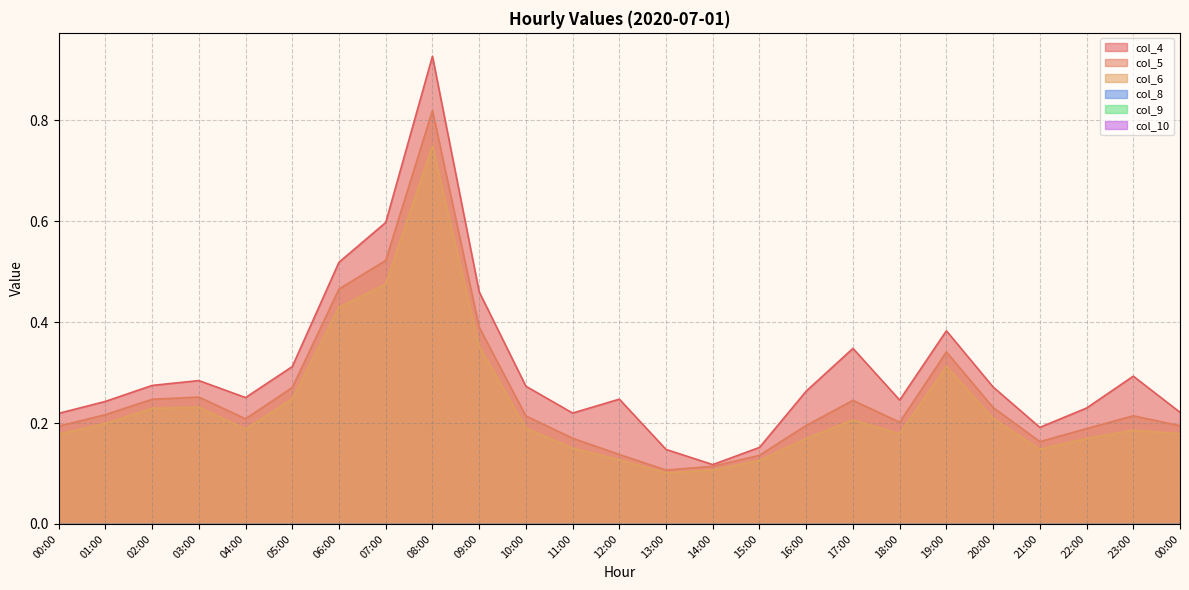

Which series has the largest range (max minus min)?

col_4